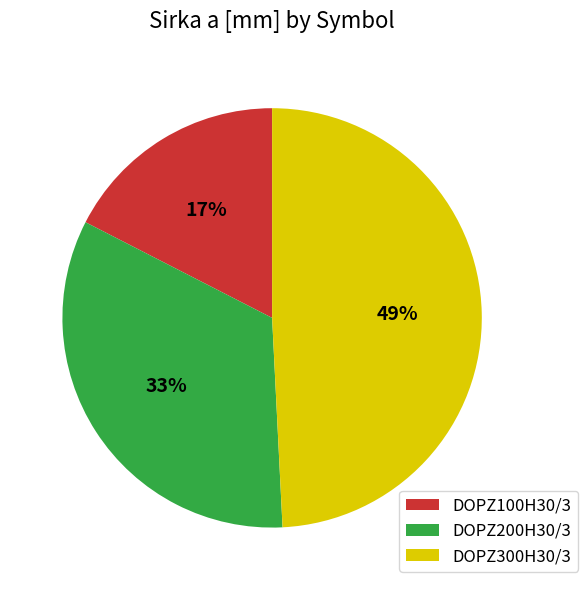

Between DOPZ100H30/3 and DOPZ300H30/3, which is larger?

DOPZ300H30/3